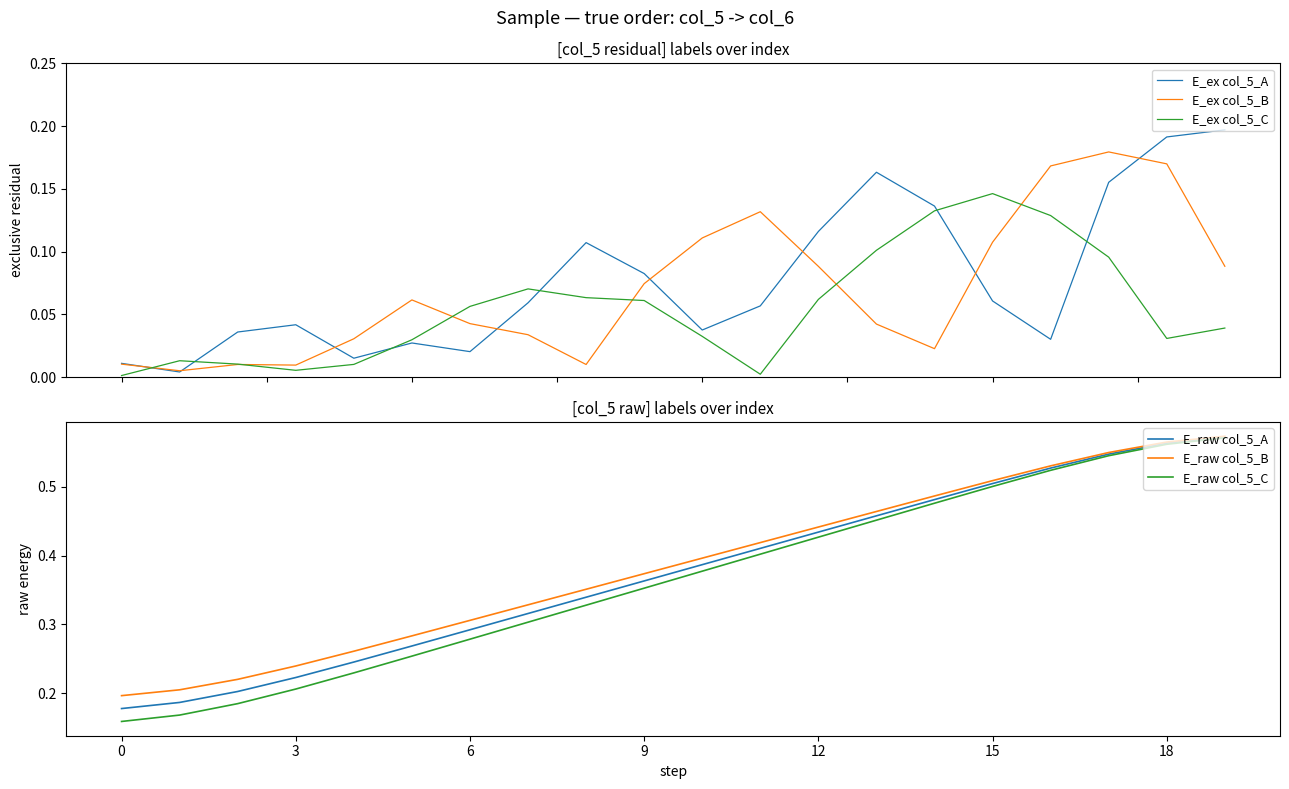

What is the sum of the E_ex col_5_C values at 12 and 13?

0.2